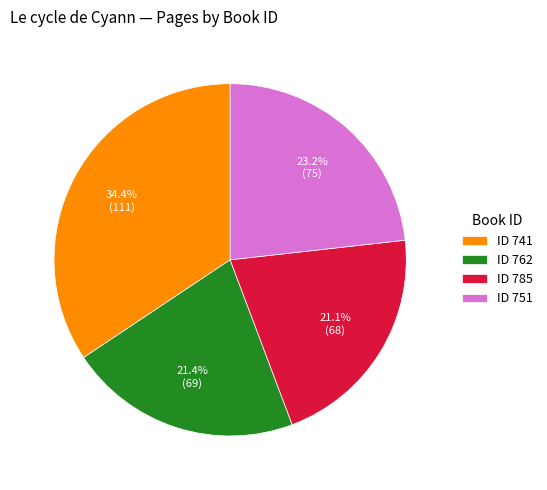

Which slice is the largest?

ID 741